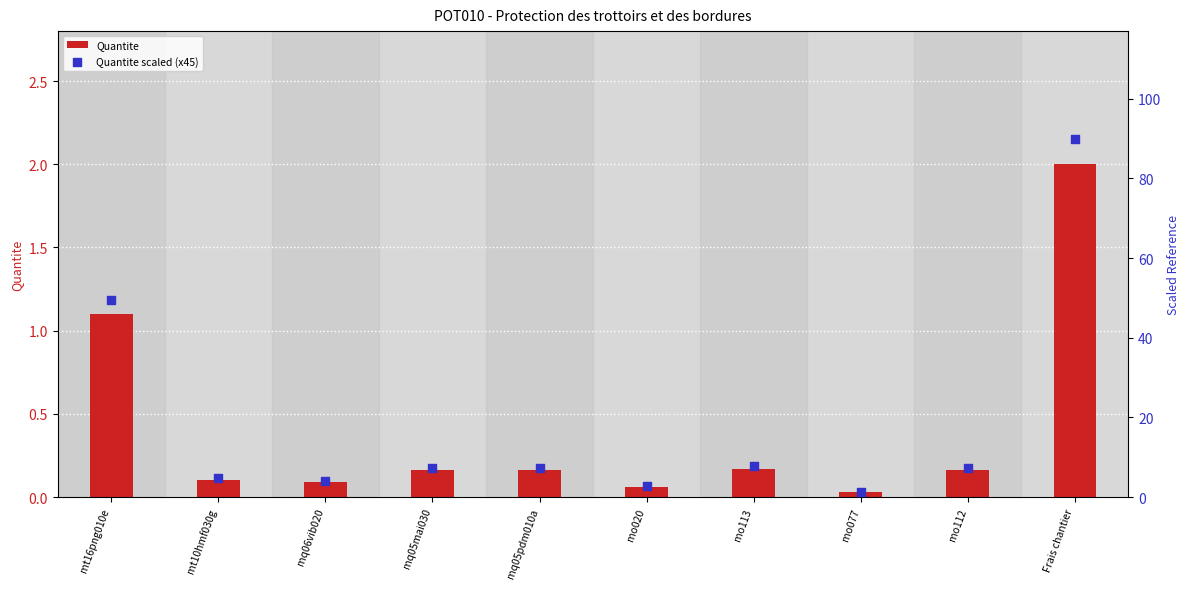

What are all the series names shown in the legend?

Quantite, Quantite scaled (x45)